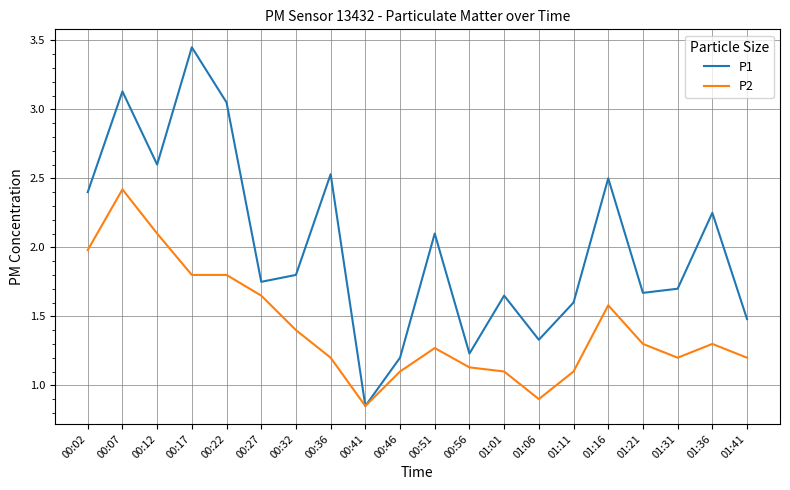

What are all the series names shown in the legend?

P1, P2